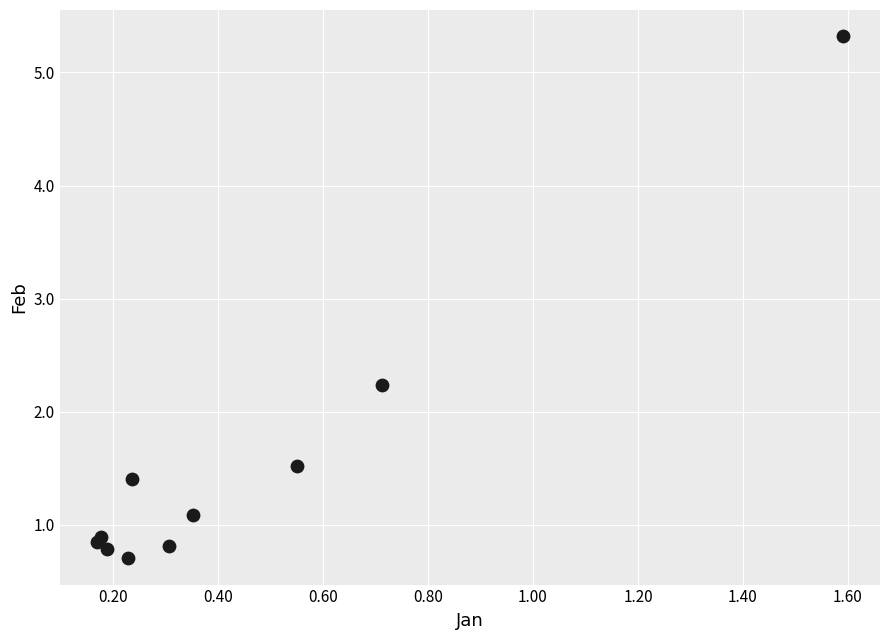

What Y value in the scatter plot is closest to 3?

2.2